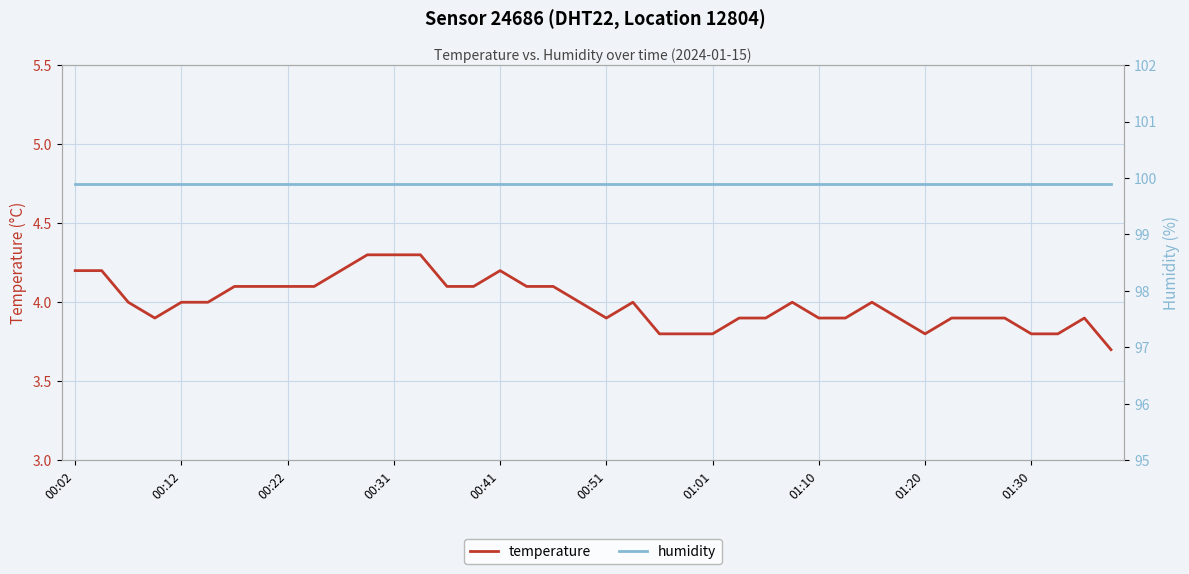

Which series has the largest total across all categories?

humidity